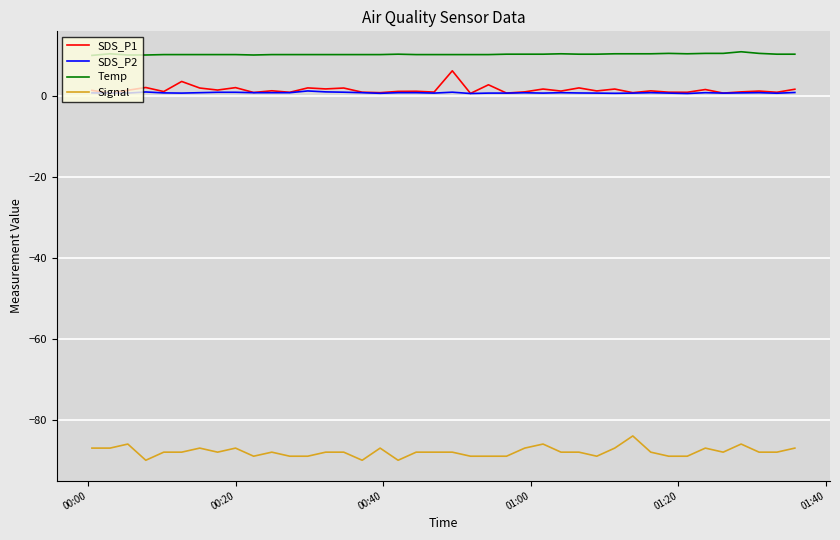

List the series in order of their peak value, lowest first.

Signal, SDS_P2, SDS_P1, Temp